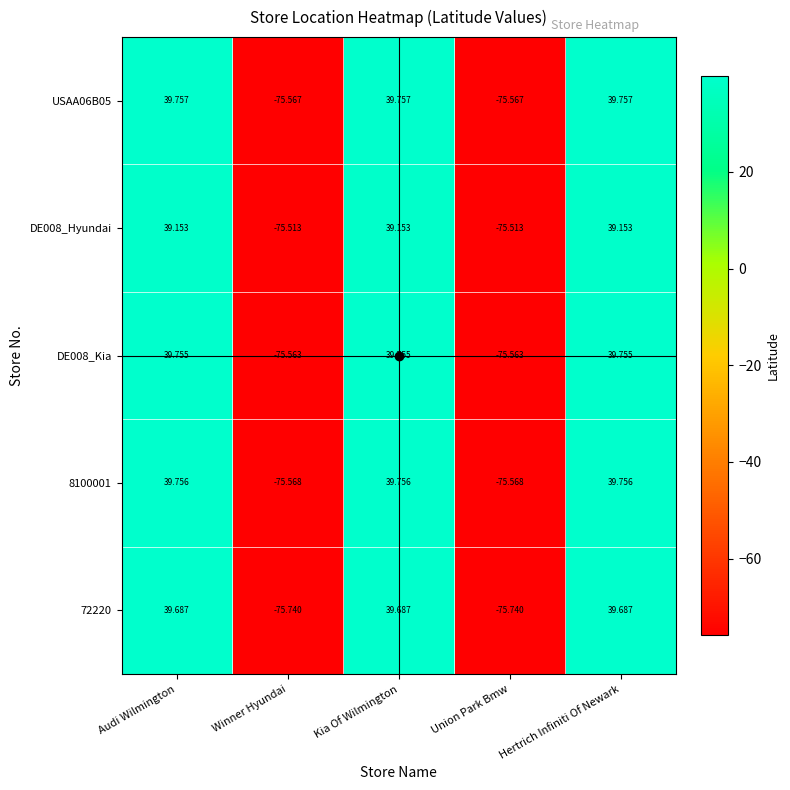

At which label does DE008_Hyundai first exceed 39?

Audi Wilmington